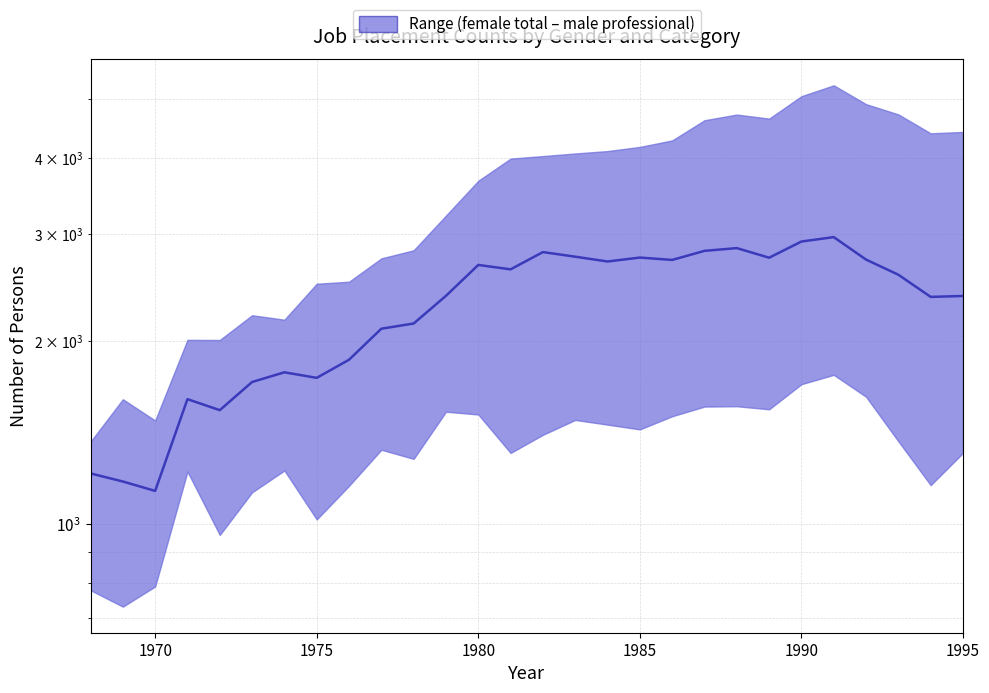

How many interior local peaks (higher than both neighbors) does the data have?

7